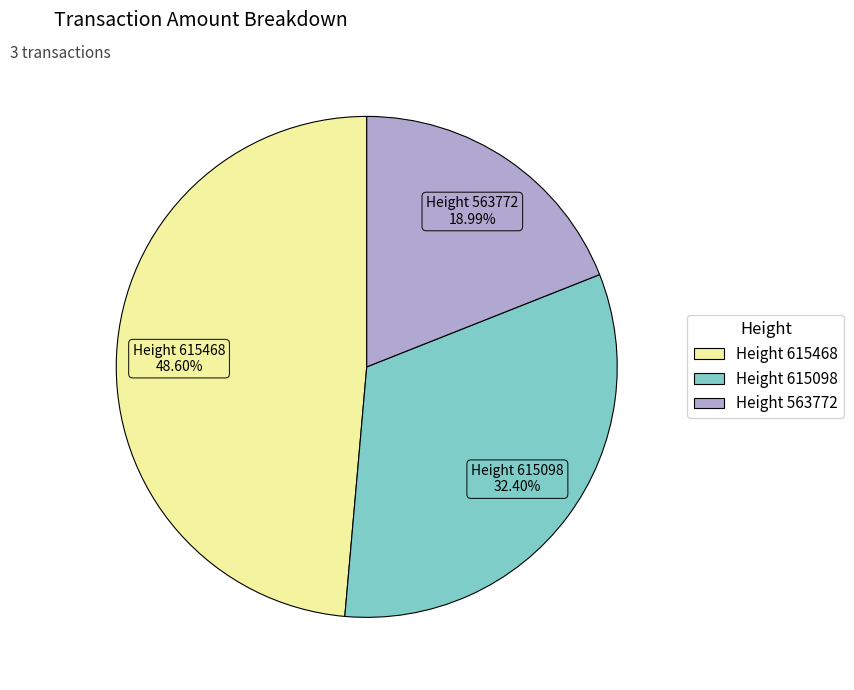

Do Height 615098 and Height 563772 together represent more than half of the pie?

Yes